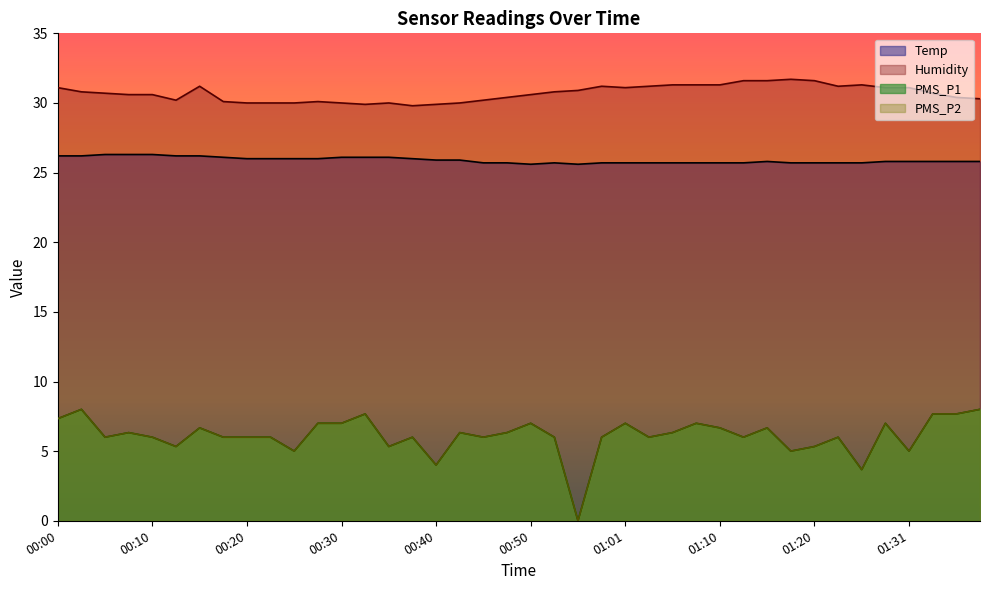

Which series has the largest total across all categories?

Humidity